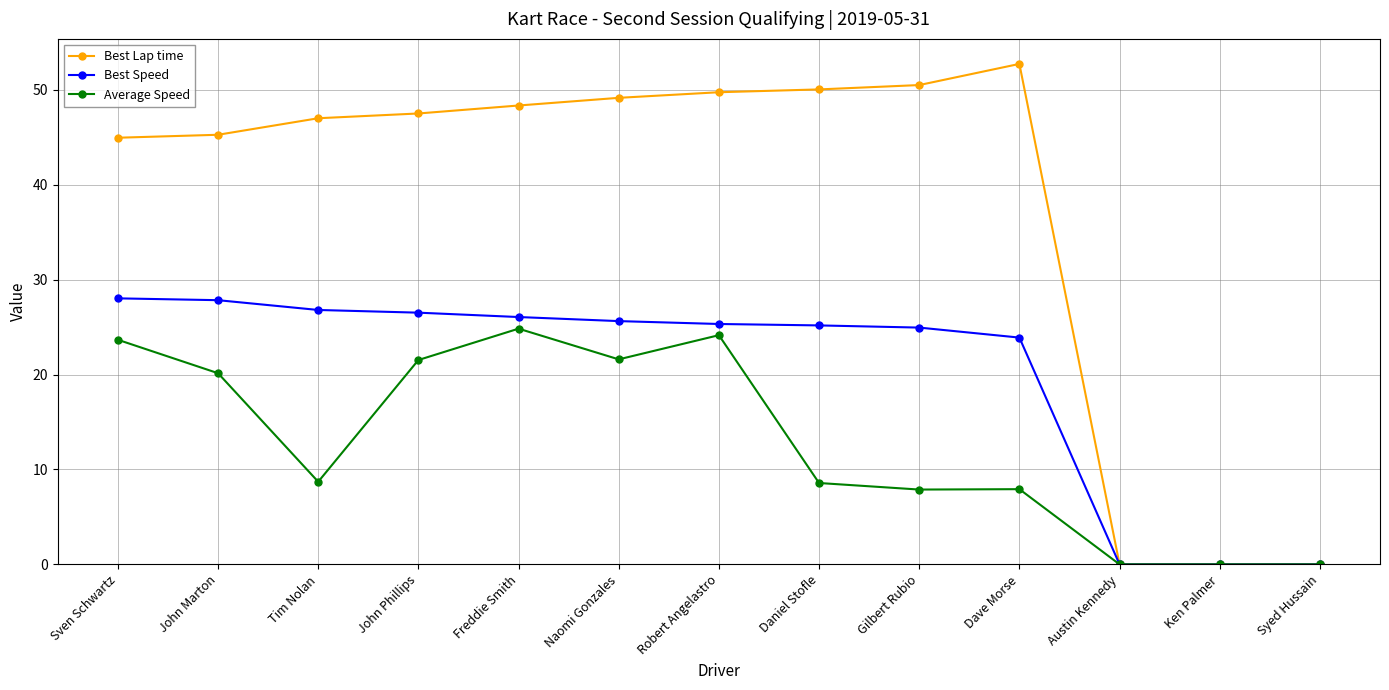

True or false: Best Lap time has a value of 17.5 at Tim Nolan.

False